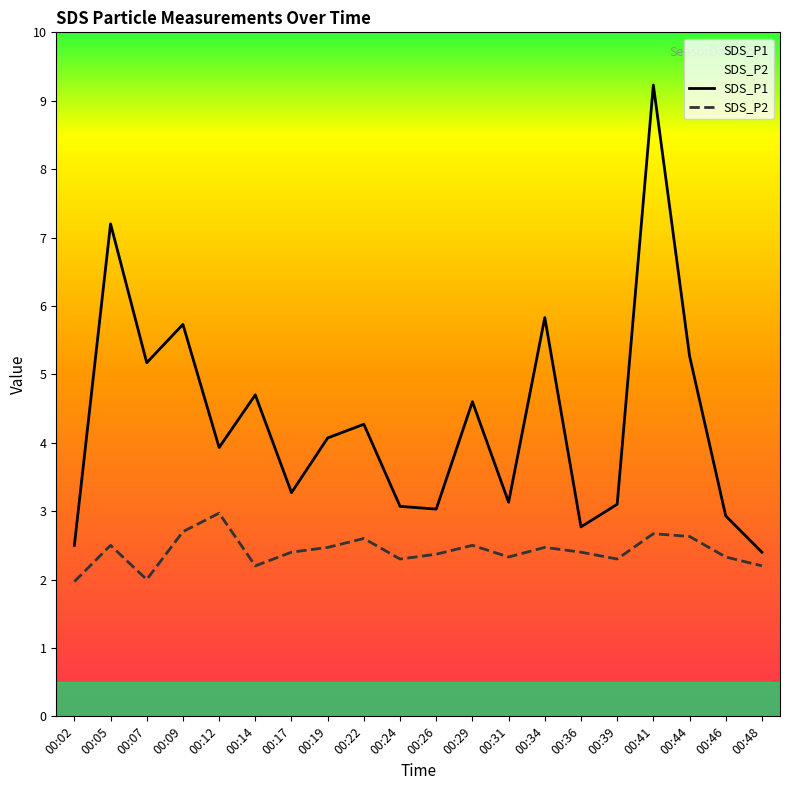

Between 00:02 and 00:29, which series saw the biggest shift?

SDS_P1